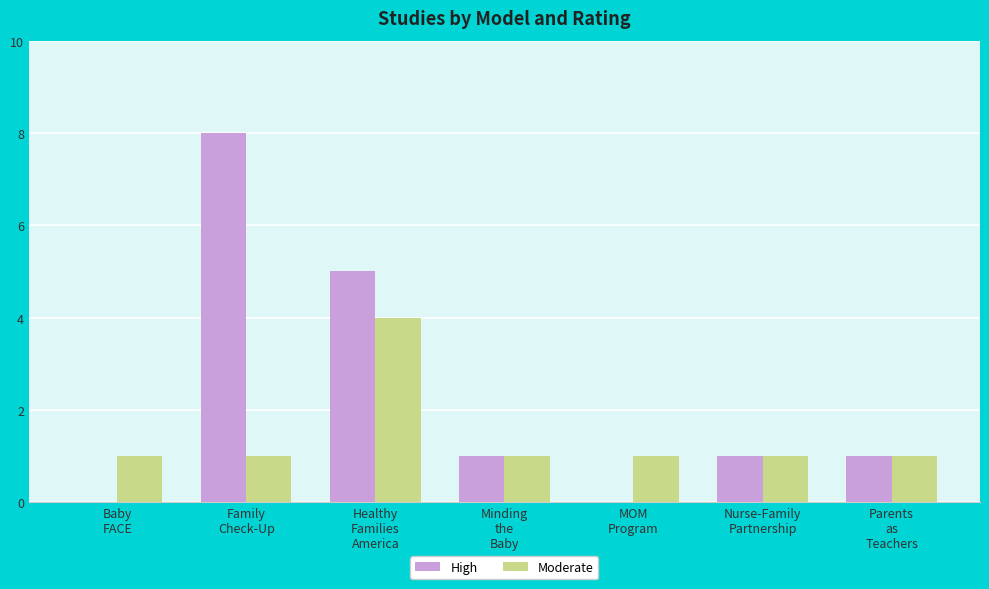

Reading left to right, extract all data points from this chart.

High: Baby
FACE=0	Family
Check-Up=8	Healthy
Families
America=5	Minding
the
Baby=1	MOM
Program=0	Nurse-Family
Partnership=1	Parents
as
Teachers=1
Moderate: Baby
FACE=1	Family
Check-Up=1	Healthy
Families
America=4	Minding
the
Baby=1	MOM
Program=1	Nurse-Family
Partnership=1	Parents
as
Teachers=1